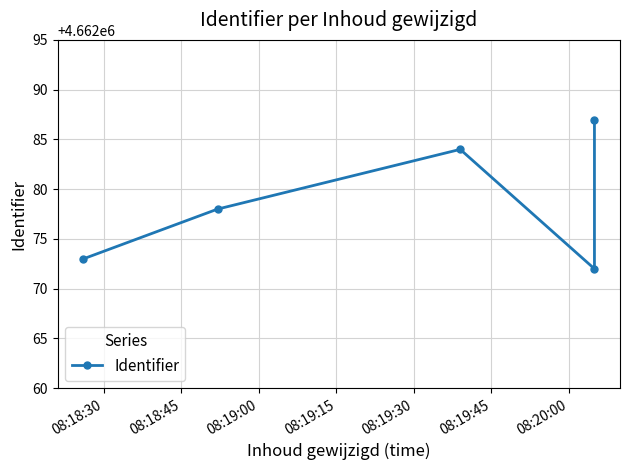

Does the chart have visible grid lines?

Yes